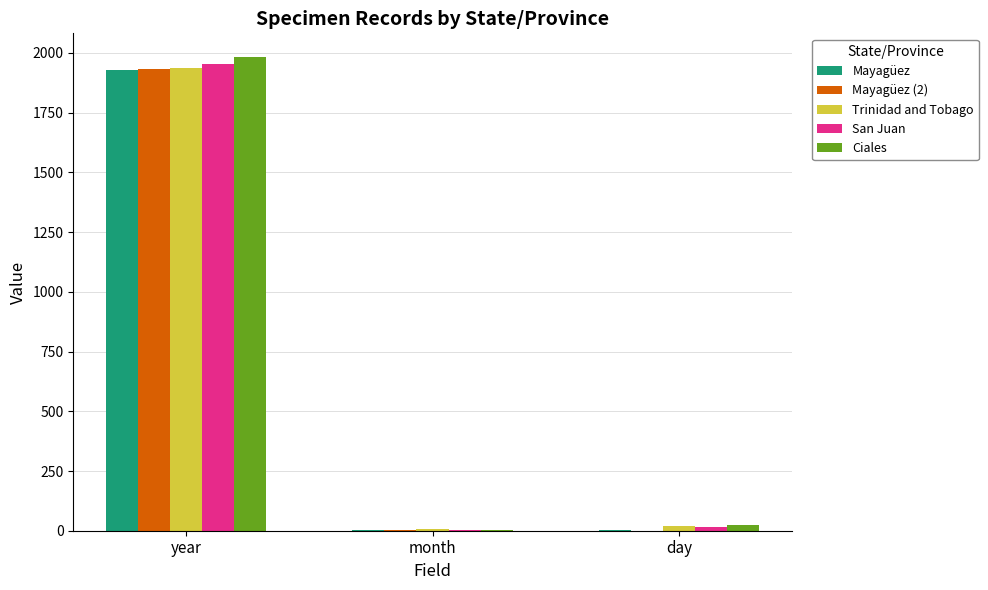

Count the number of data series in this chart.

5